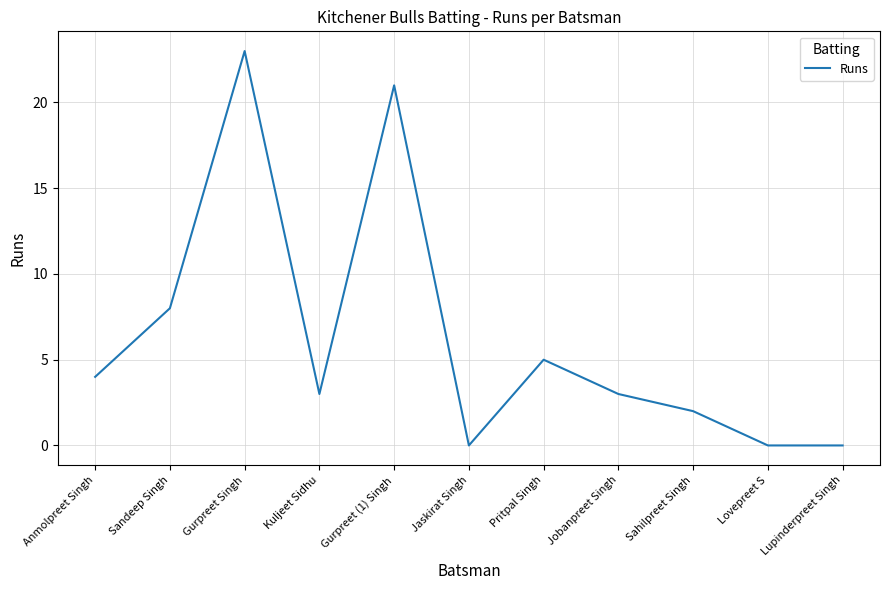

Which has a higher value, Kuljeet Sidhu or Sandeep Singh?

Sandeep Singh